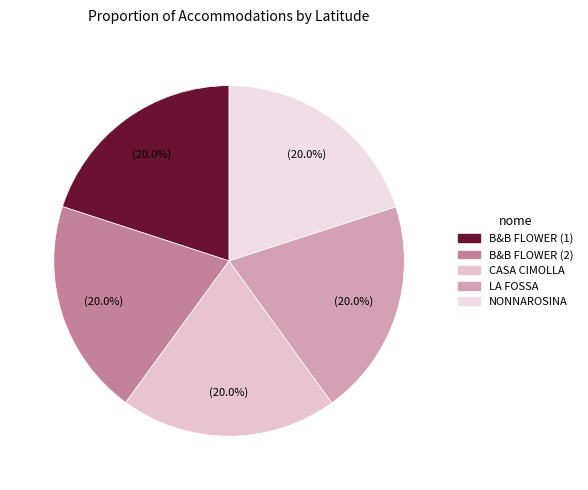

What is the ratio of the value at NONNAROSINA to the value at LA FOSSA?

1.0